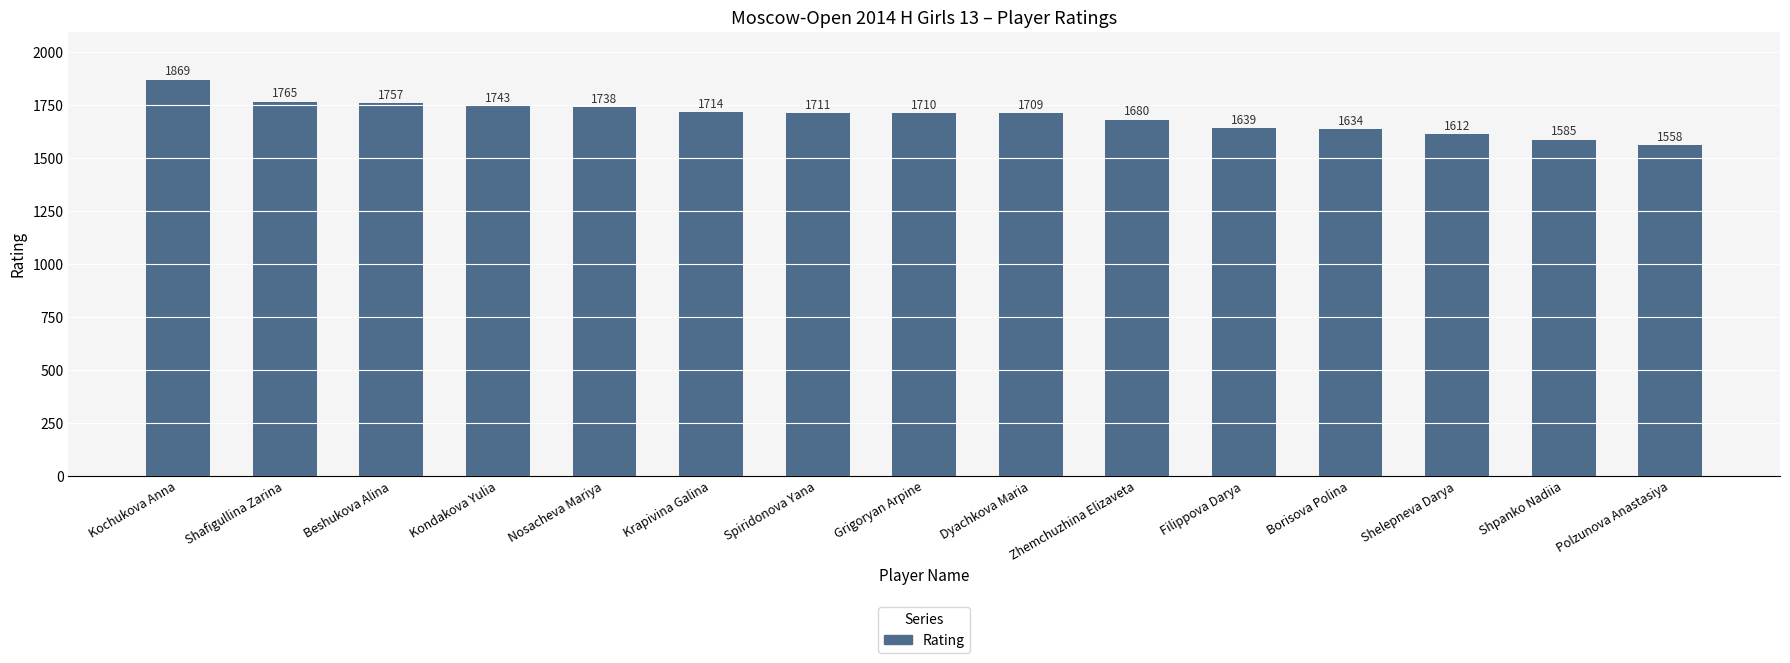

Are the bars grouped side by side (vs. stacked)?

No